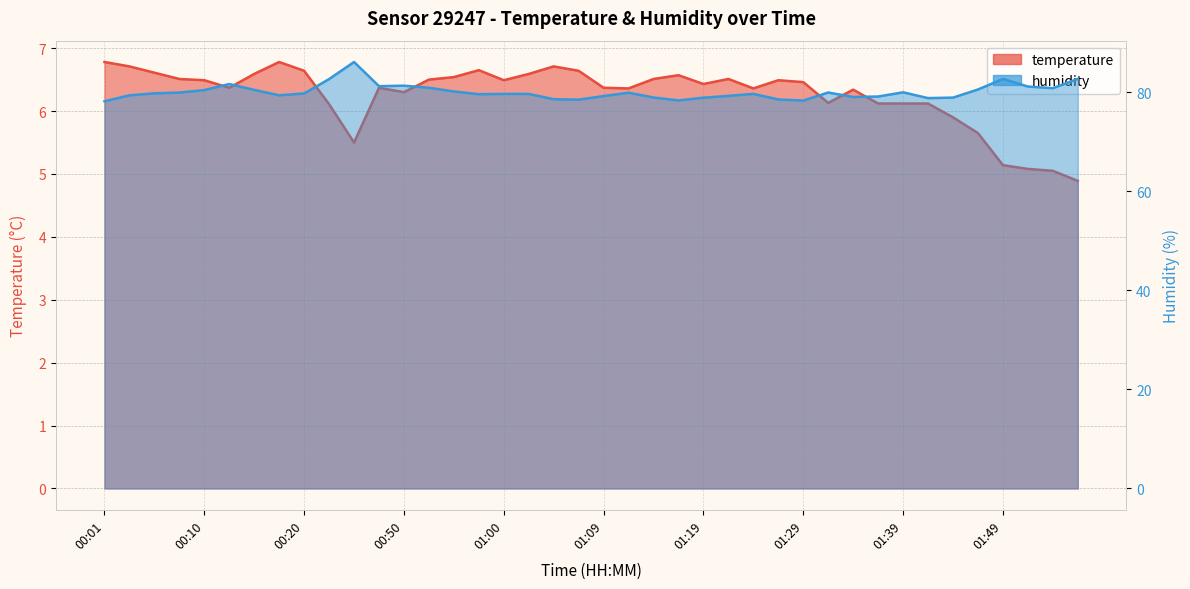

Is the value of temperature at 01:04 greater than the value of humidity at 01:29?

No